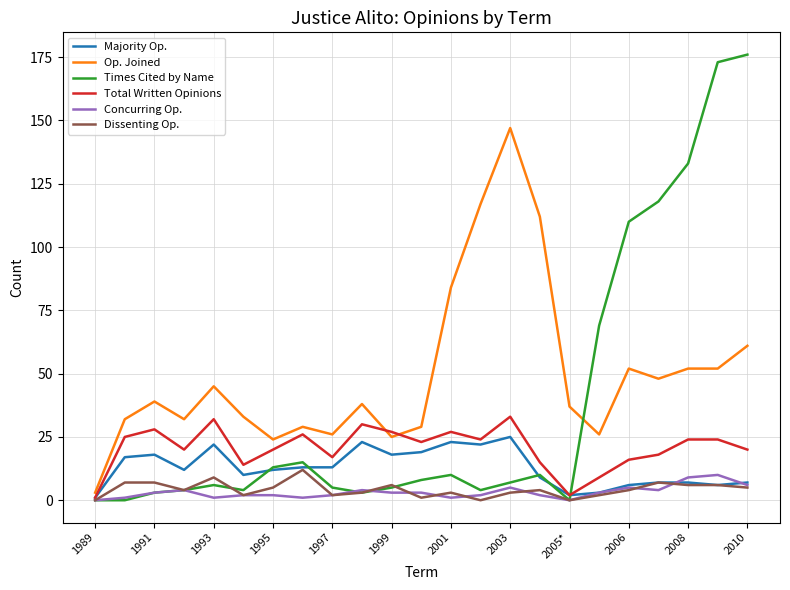

In Times Cited by Name, how many points are higher than both neighbors (excluding endpoints)?

4